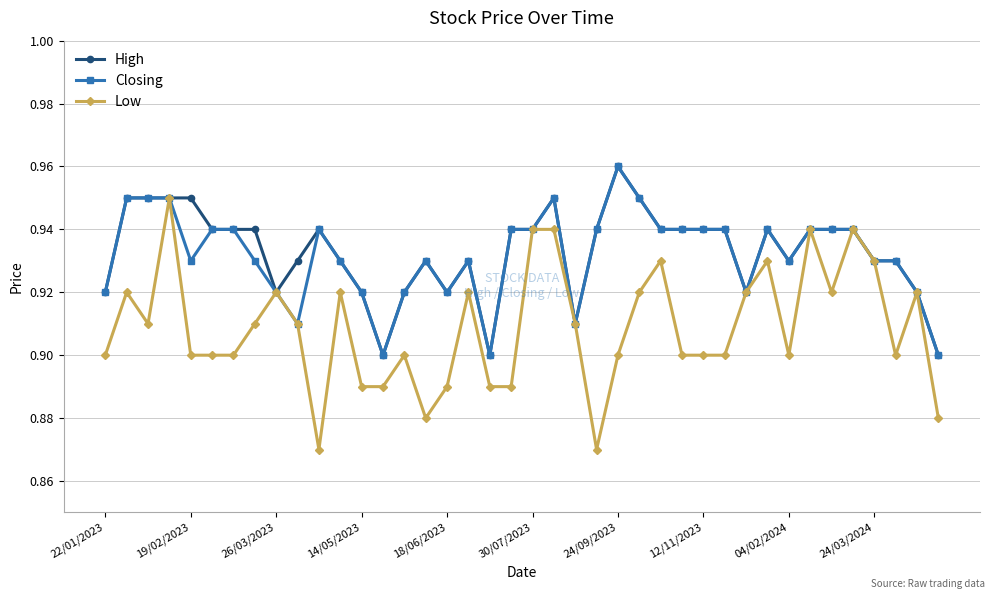

Count the Closing values in the range 0 to 1.

40